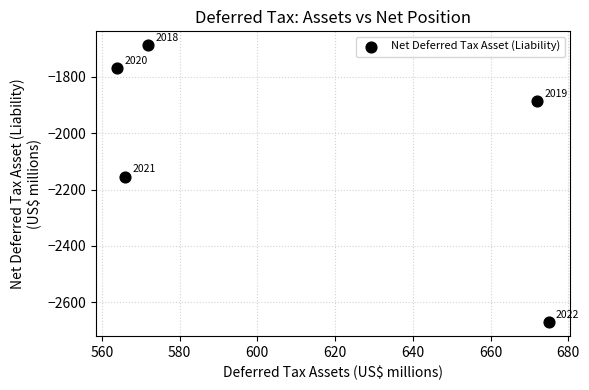

What is the average Y value?

-2033